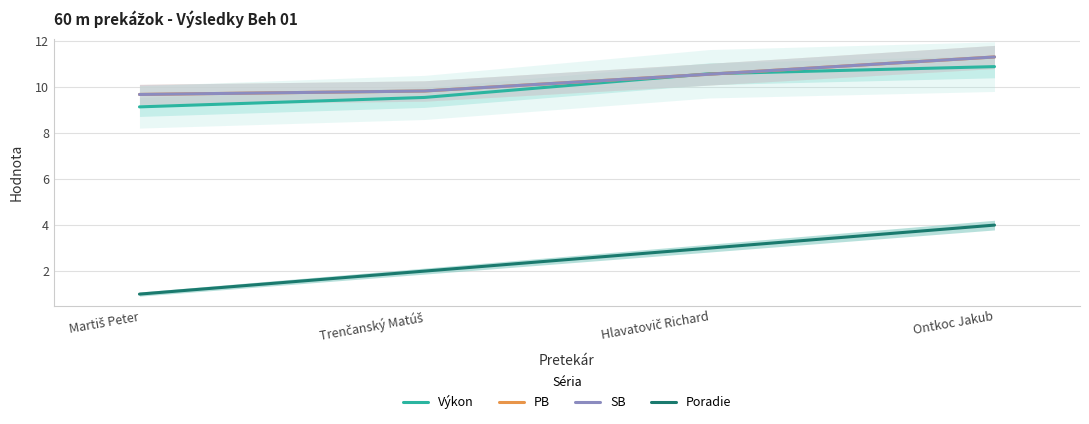

Which category has the highest value across all series?

Ontkoc Jakub